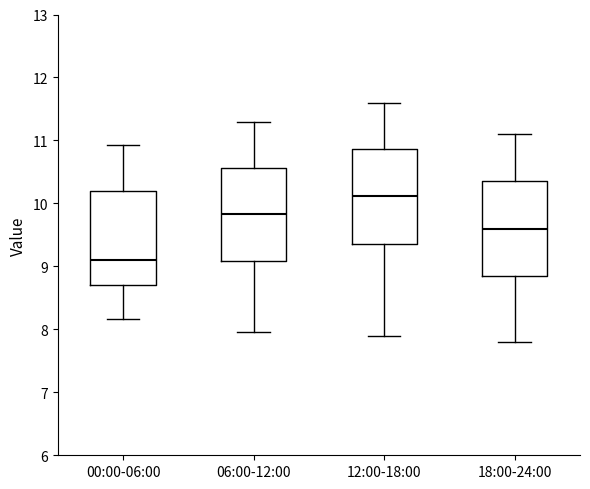

Which box has the highest median line?

12:00-18:00